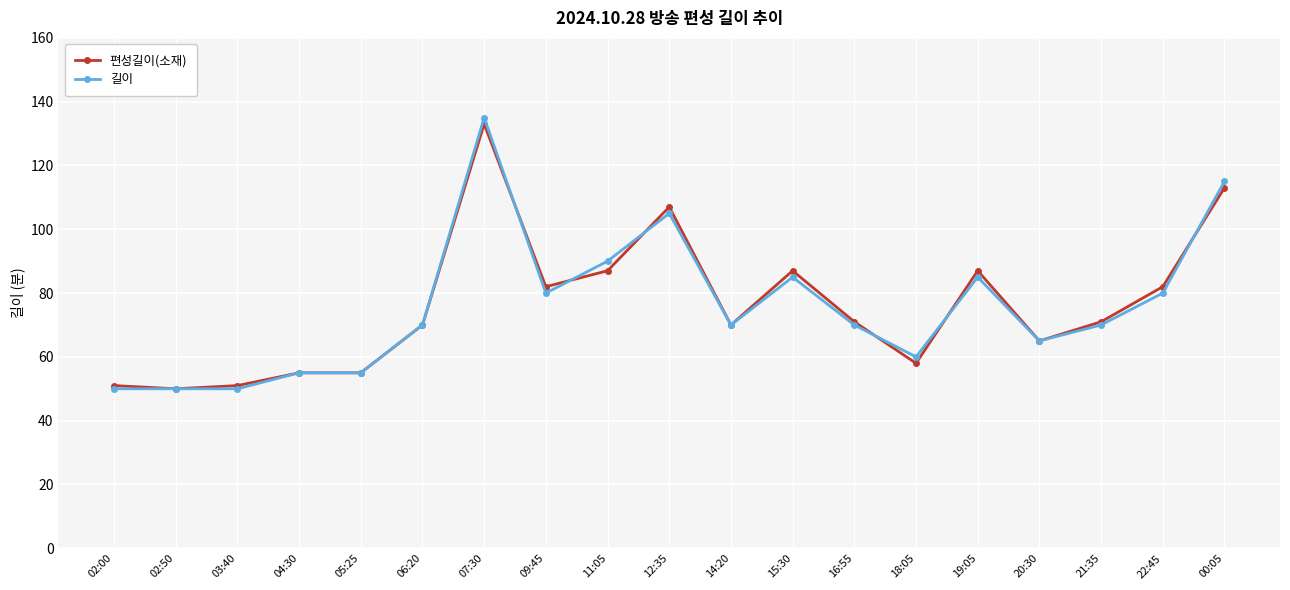

Is it true that 편성길이(소재) equals 70 at 06:20?

True